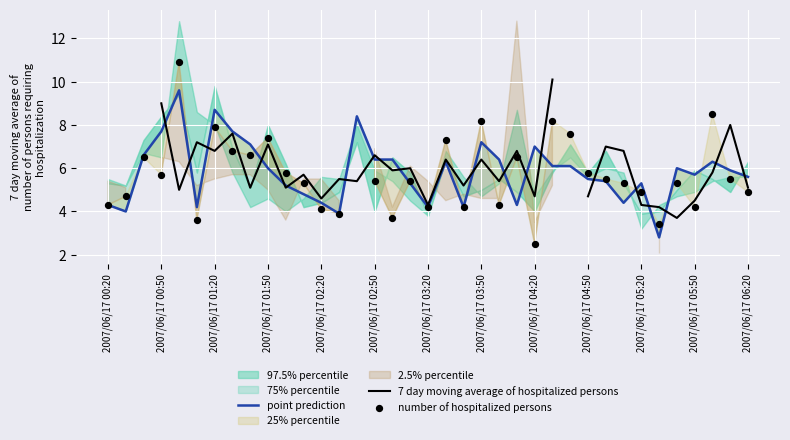

Is the value of number of hospitalized persons at 21 greater than the value of point prediction at 31?

Yes